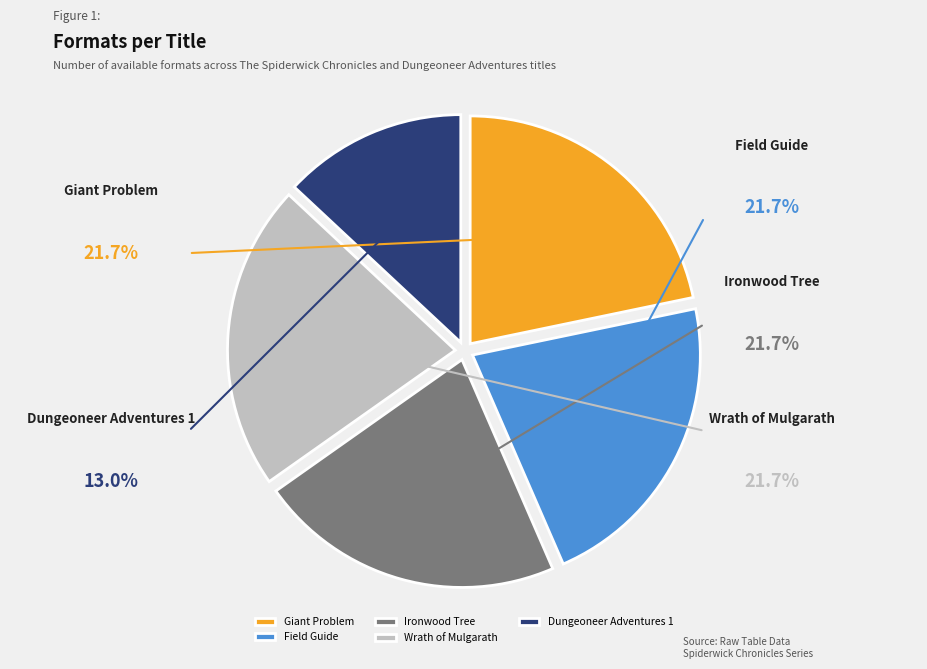

What is the smallest slice in the pie chart?

Dungeoneer Adventures 1